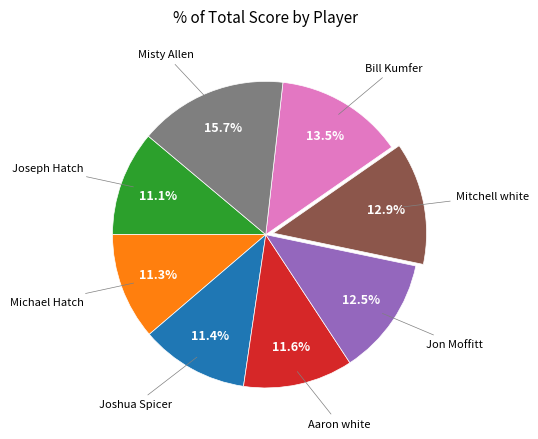

Is there a majority slice in this chart?

No